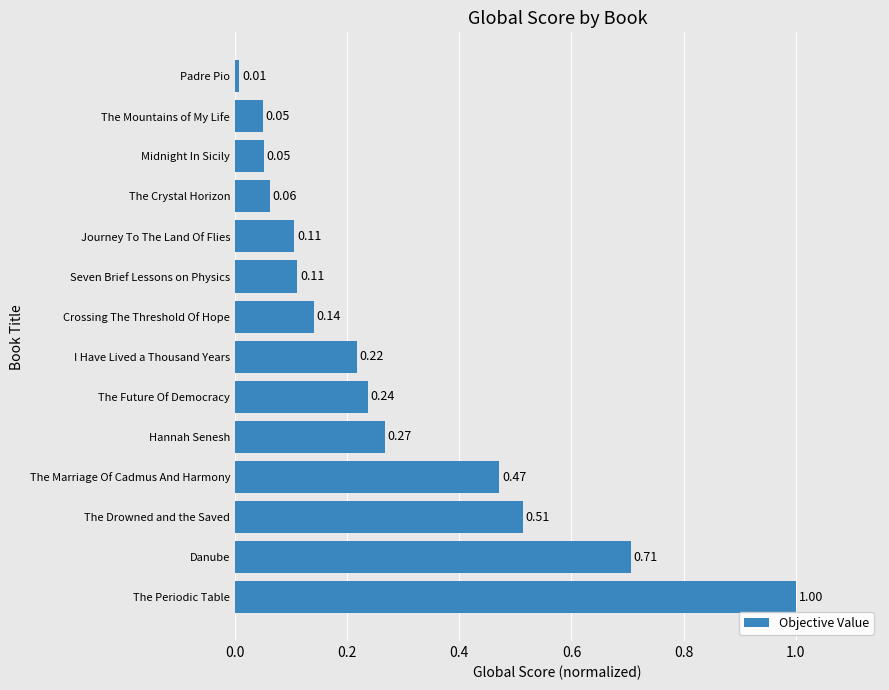

Which label corresponds to the smallest value in the chart?

Padre Pio